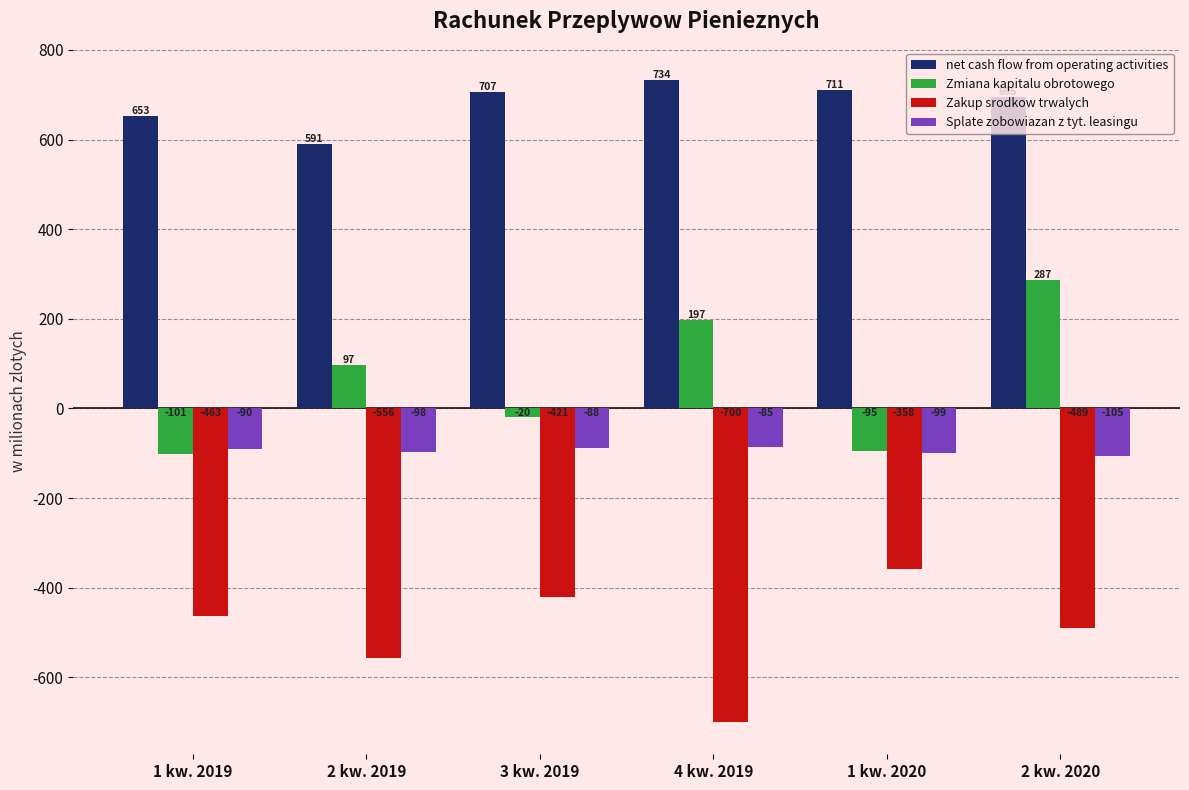

Which category has the highest value across all series?

4 kw. 2019